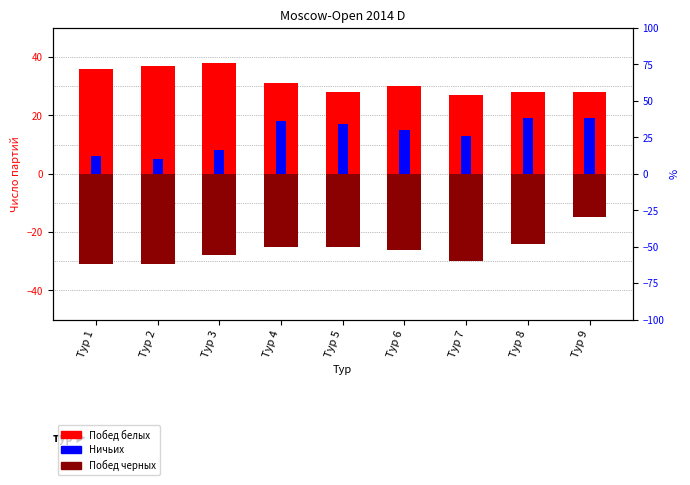

The Ничьих series shows 5 at Тур 3. True or false?

False